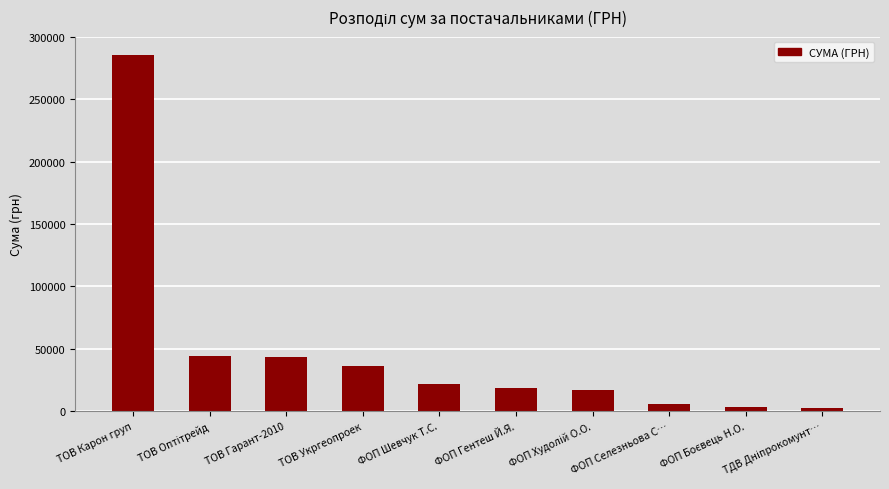

The value at ФОП Гентеш Й.Я. is 18549.0. True or false?

True